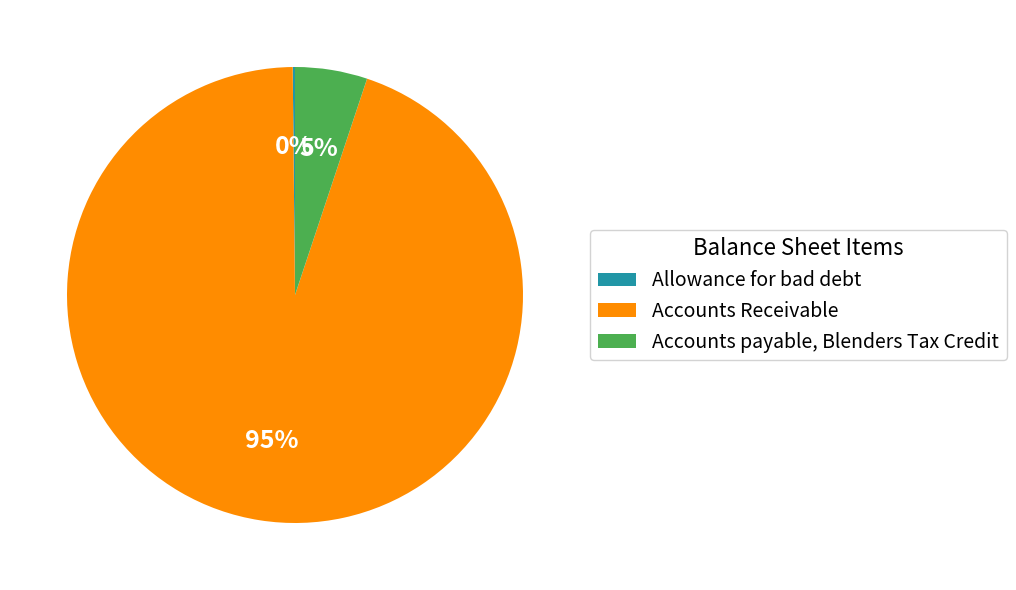

Is there a majority slice in this chart?

Yes